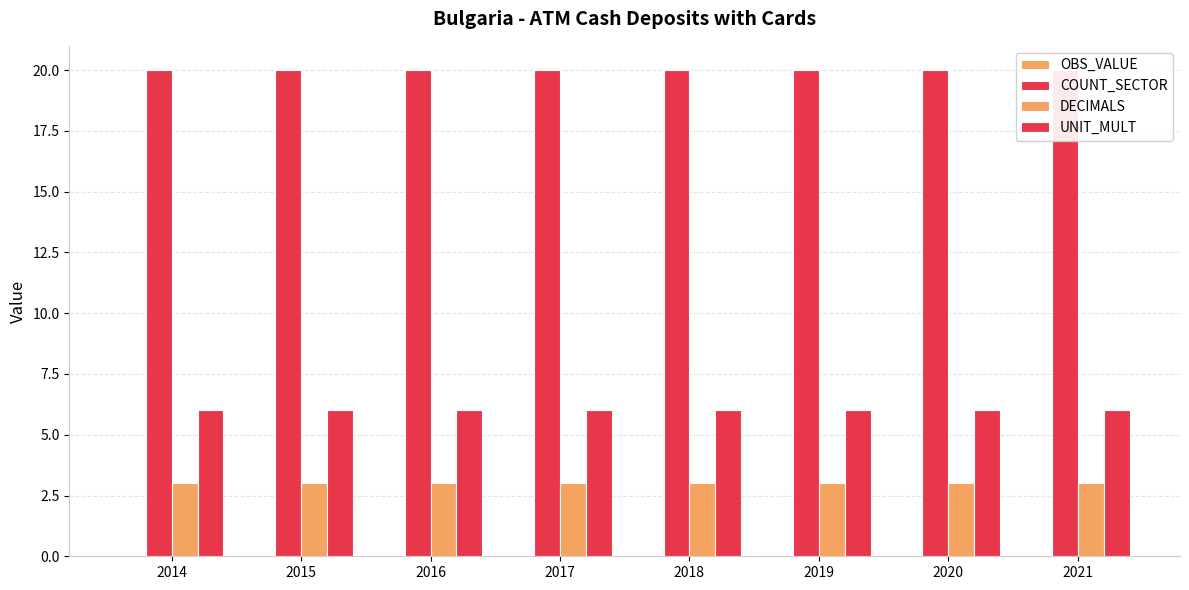

The value of COUNT_SECTOR at 2016 is 5. True or false?

False